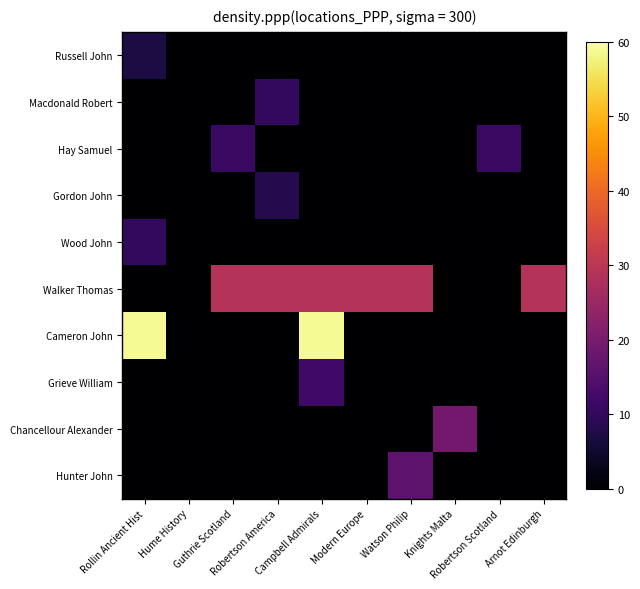

What is the greatest value displayed?

59.0